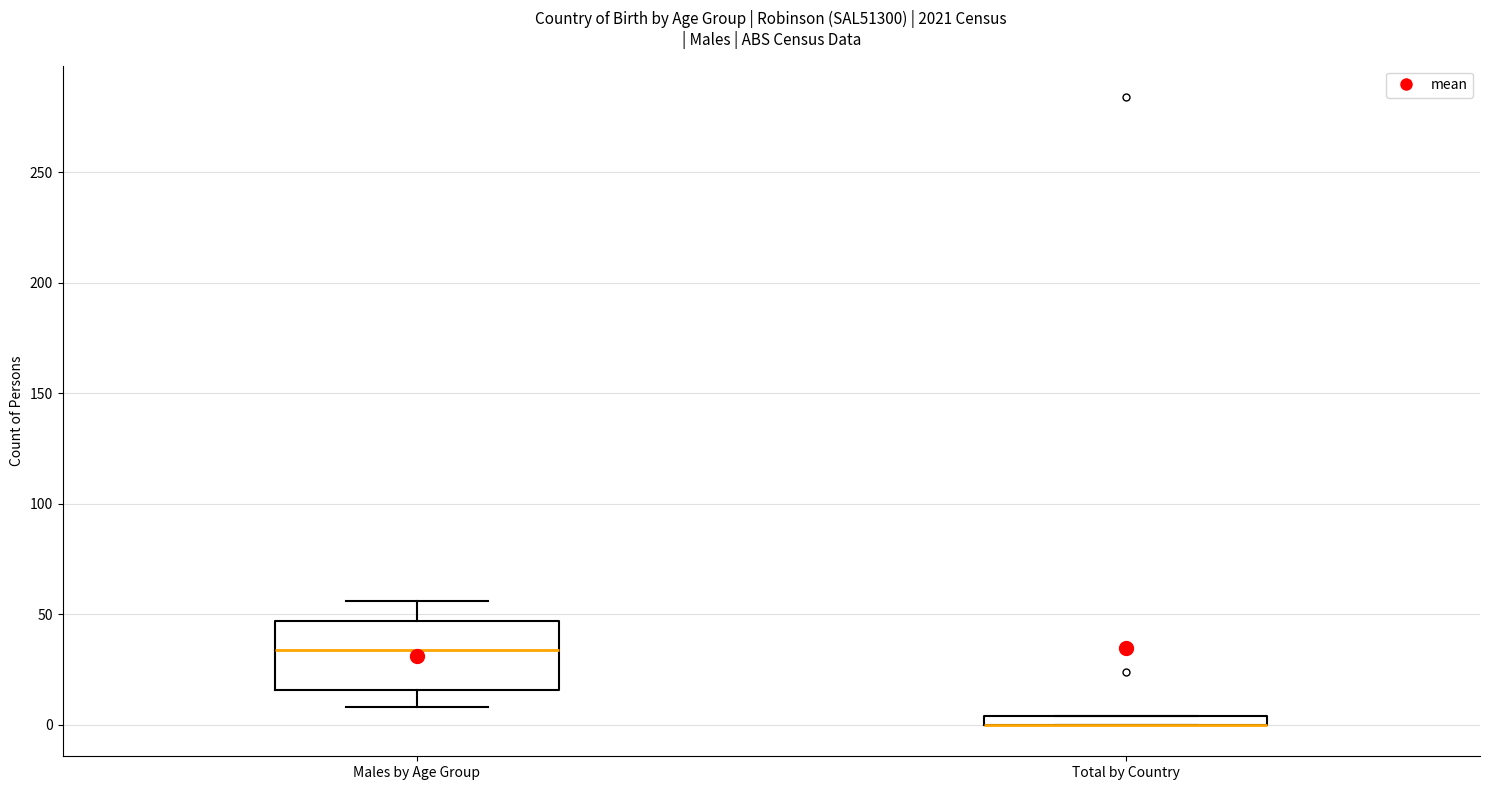

Where does the lower whisker of the box for Males by Age Group end on the y-axis? The values are not printed on the chart, so give them approximately, as read against the axis.

10